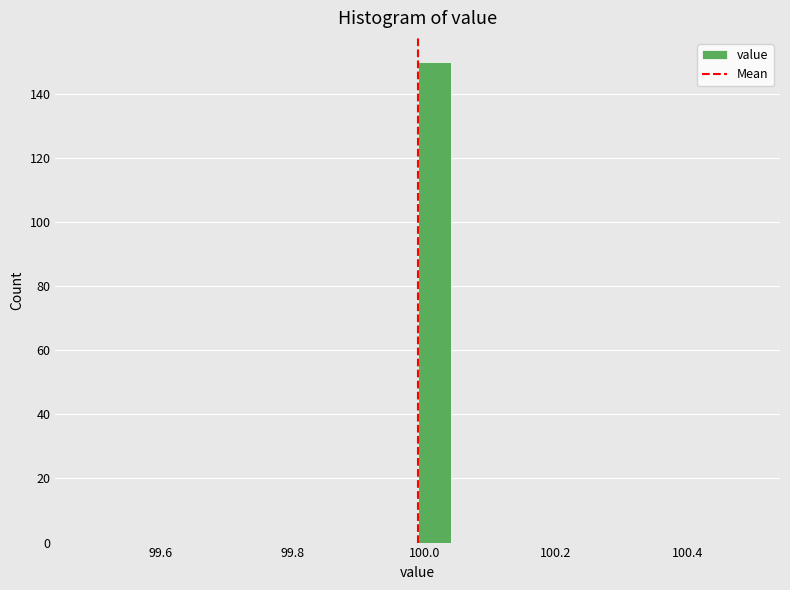

Around what value on the x-axis is the tallest bar? Give the approximate position of its centre, as read against the axis.

100.02